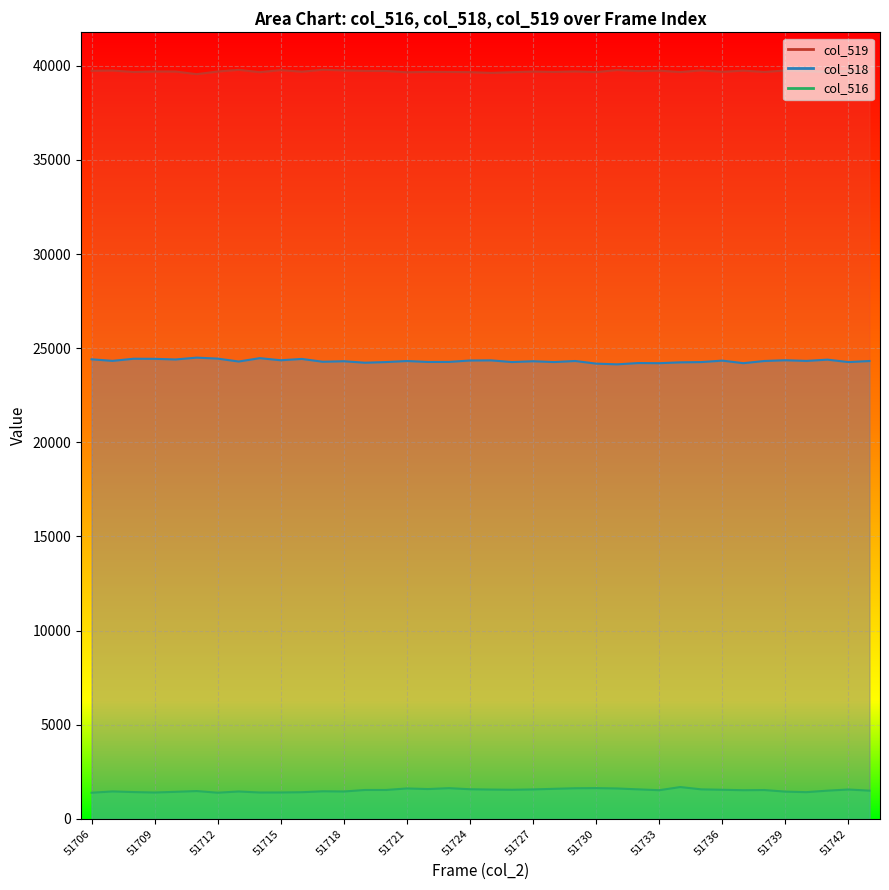

True or false: col_519 and col_516 intersect in this chart.

False